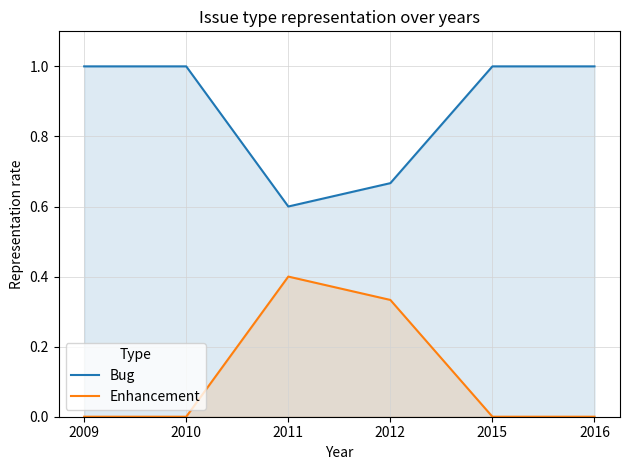

At which category does the chart reach its minimum across all series?

2009